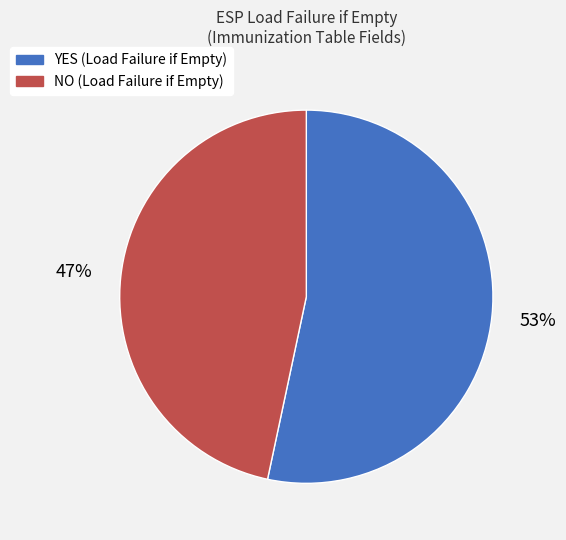

Does any single category account for the majority?

Yes